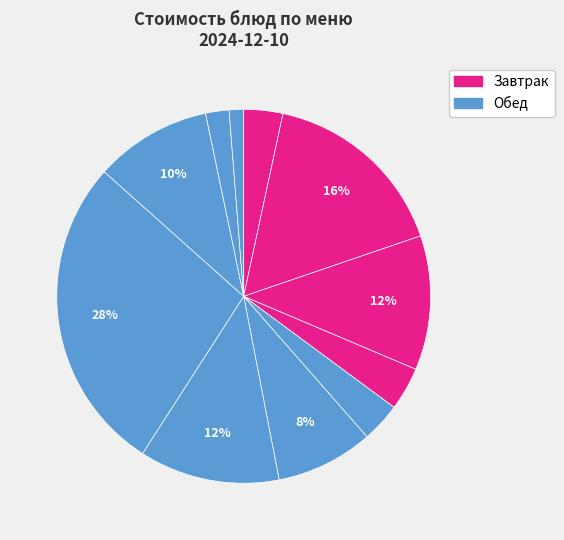

What is the largest slice in the pie chart?

Котлета из курицы